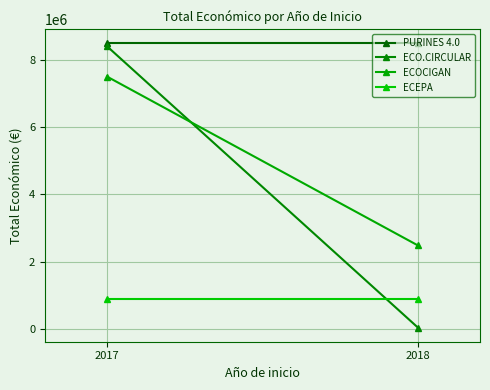

What is the difference between the highest and lowest values at 2018?

8442154